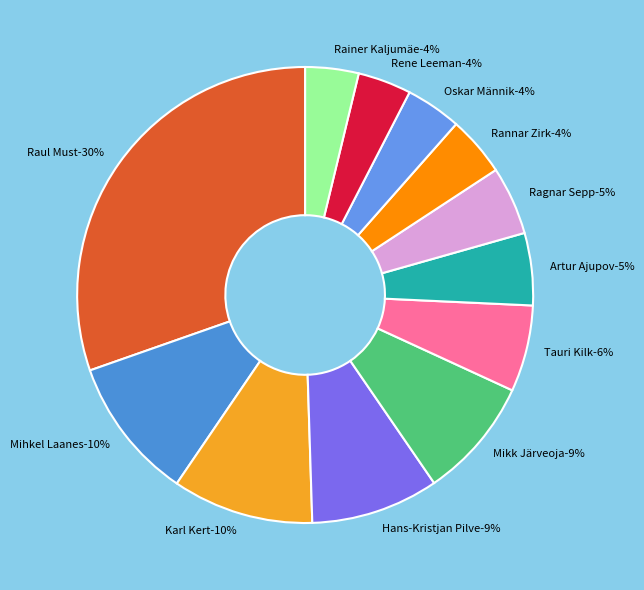

Rank the categories by value from highest to lowest.

Raul Must, Mihkel Laanes, Karl Kert, Hans-Kristjan Pilve, Mikk Järveoja, Tauri Kilk, Artur Ajupov, Ragnar Sepp, Rannar Zirk, Oskar Männik, Rene Leeman, Rainer Kaljumäe